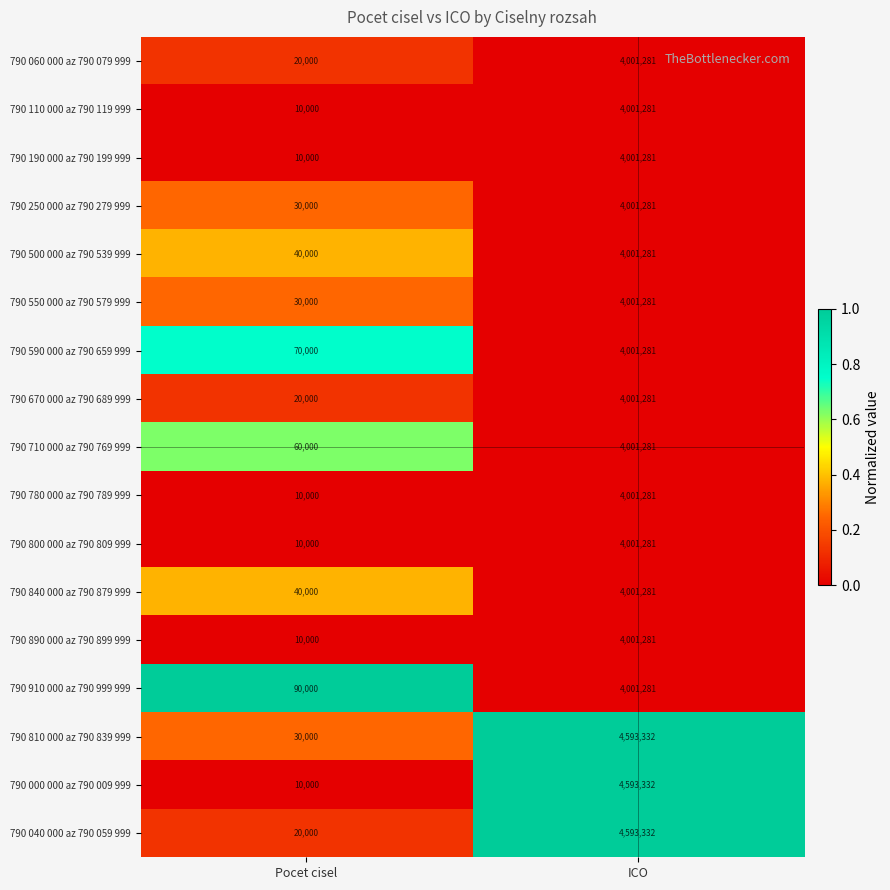

What is the difference between the highest and lowest values at ICO?

592051